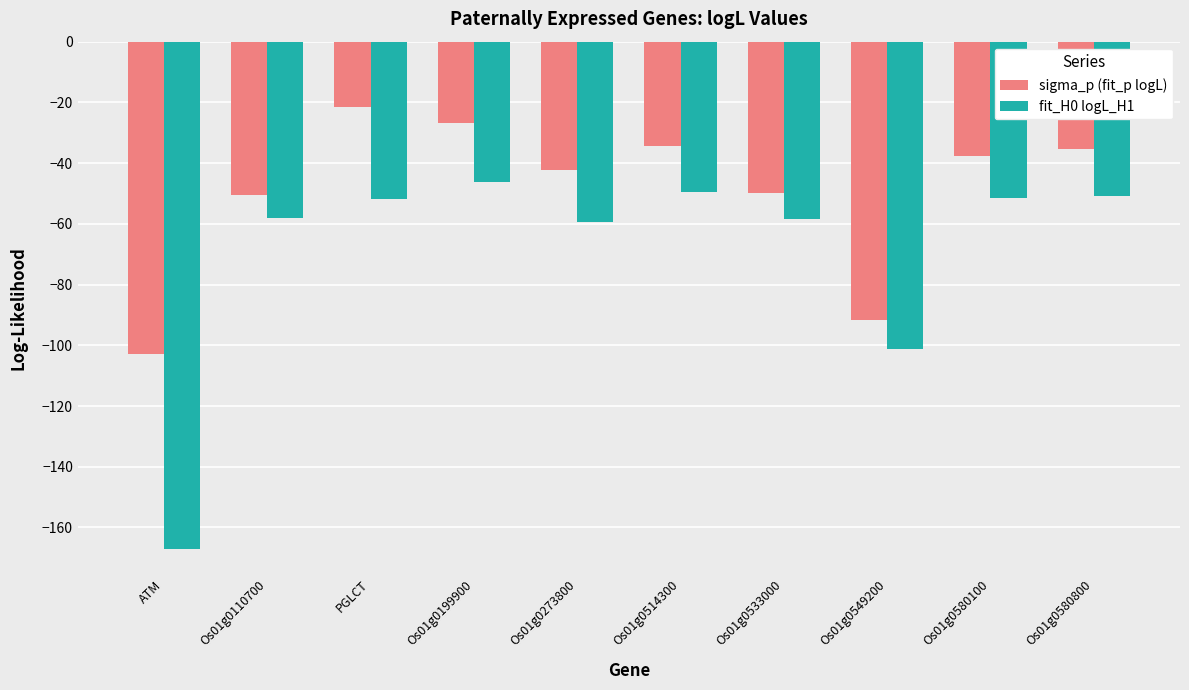

At which label does sigma_p (fit_p logL) reach its minimum?

ATM